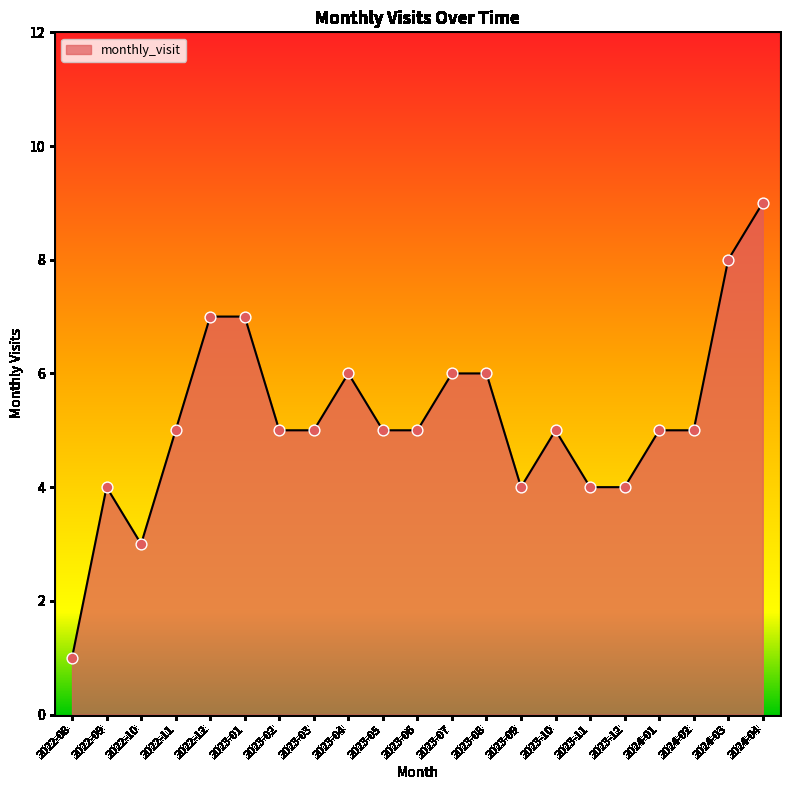

Approximately how many times larger is the value at 2024-04 compared to 2024-03?

1.1